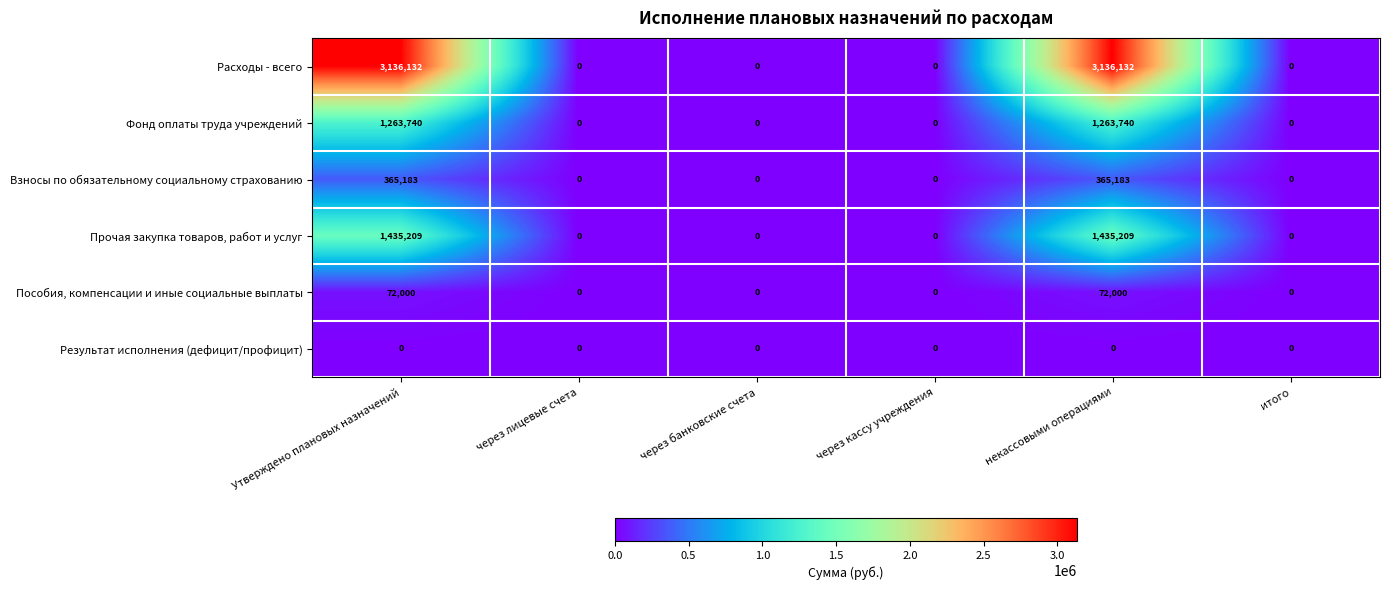

Rank the series by their maximum value, from highest to lowest.

Расходы - всего, Прочая закупка товаров, работ и услуг, Фонд оплаты труда учреждений, Взносы по обязательному социальному страхованию, Пособия, компенсации и иные социальные выплаты, Результат исполнения (дефицит/профицит)